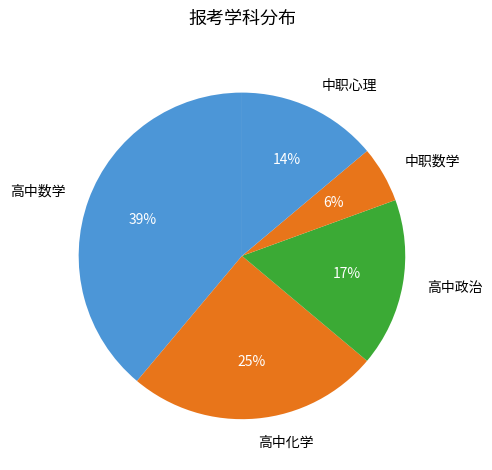

To the nearest percent, what is the difference between the 高中化学 and 高中政治 slice percentages?

8%